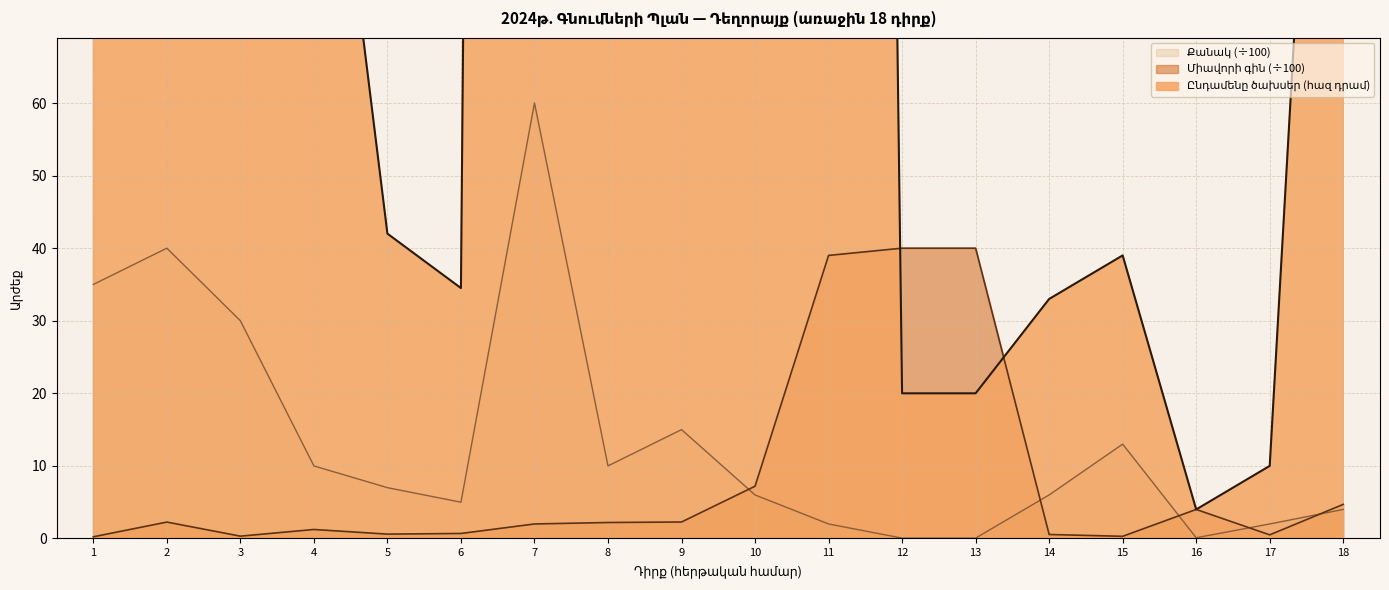

Where do Քանակ and Միավորի գին first cross each other?

9 and 10